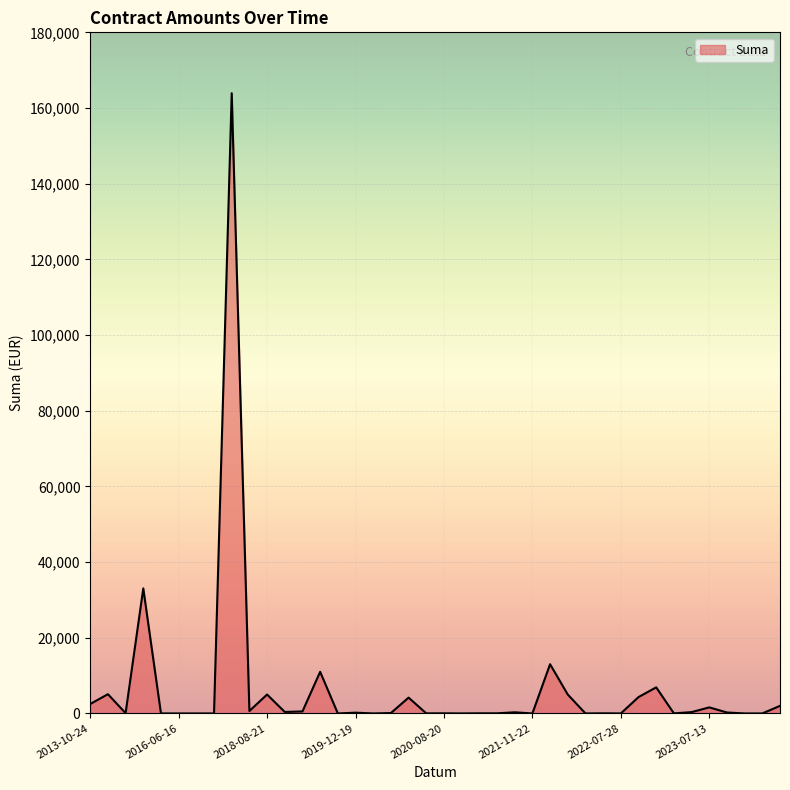

What is the maximum value shown in the chart?

163908.0